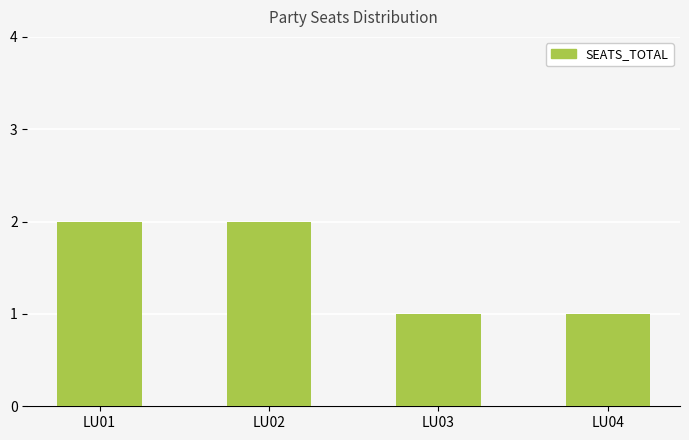

True or false: the data shows 2 at LU02.

True